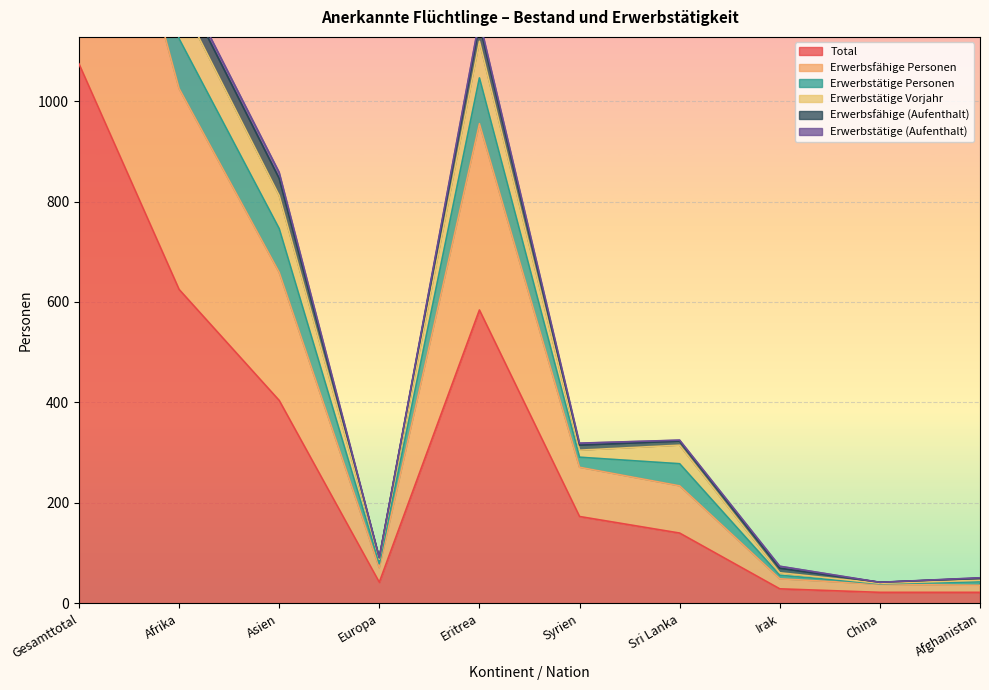

What is the difference between the highest and lowest values at Eritrea?

578